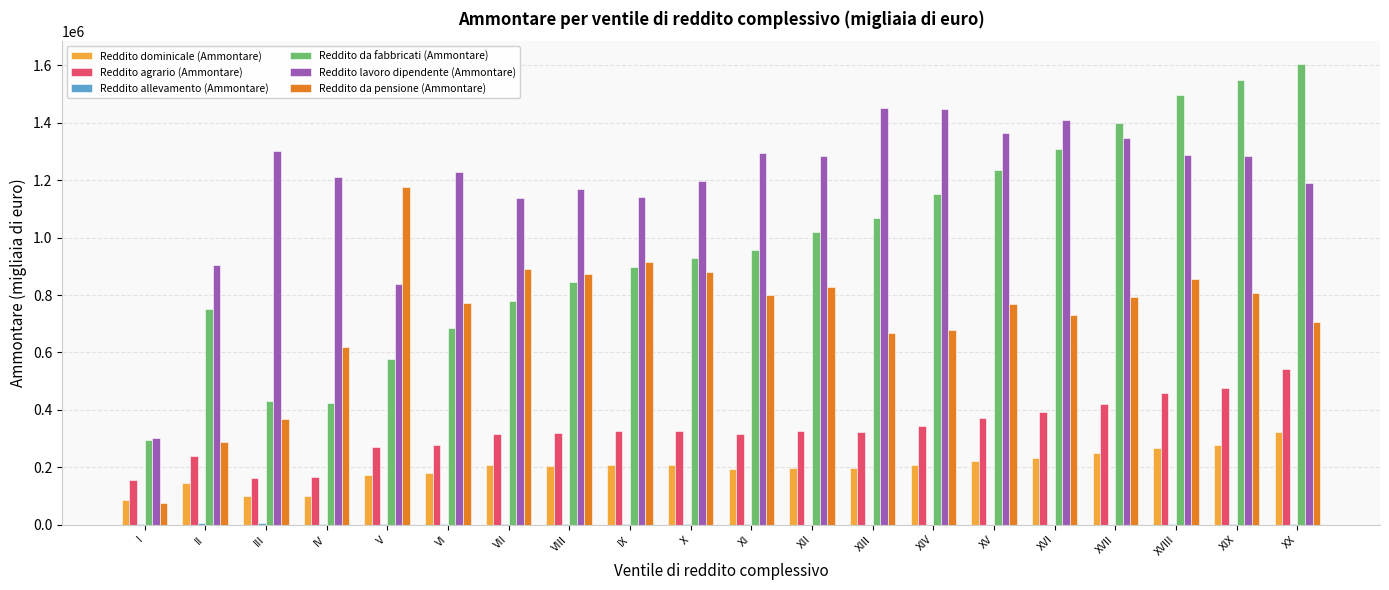

What is the greatest value displayed?

1604126